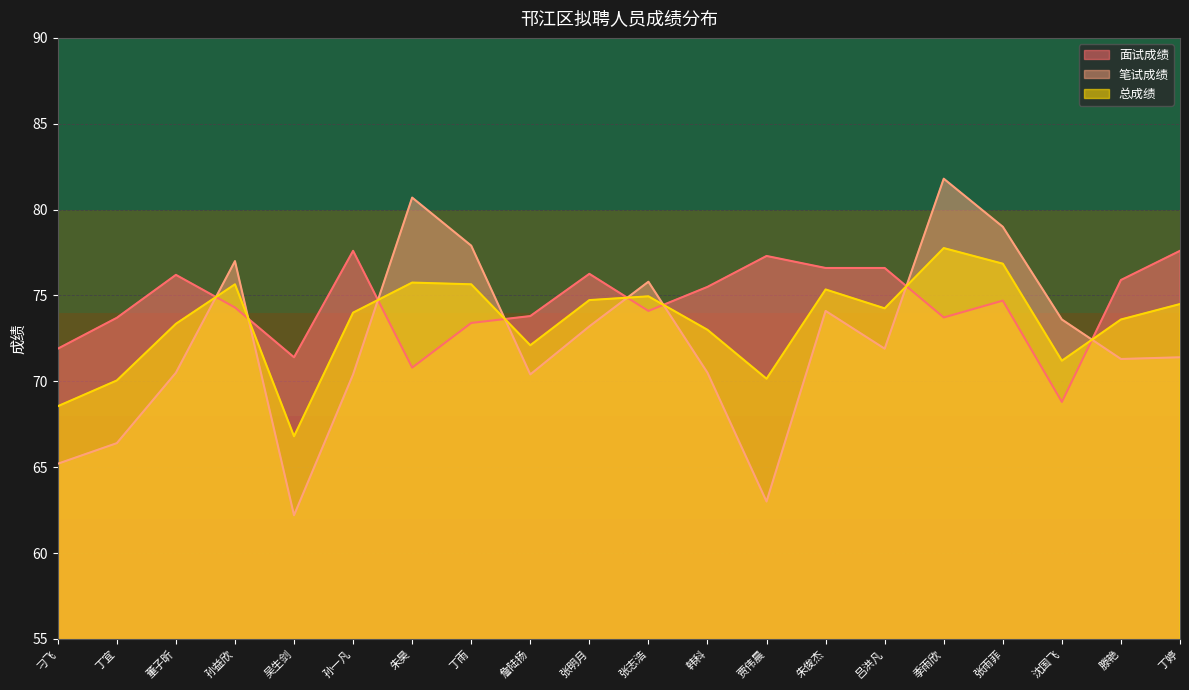

The value of 总成绩 at 季雨欣 is 77.8. True or false?

True